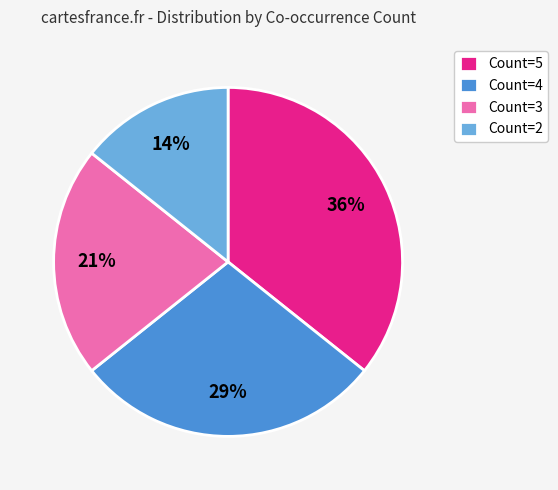

How many segments does this pie chart have?

4